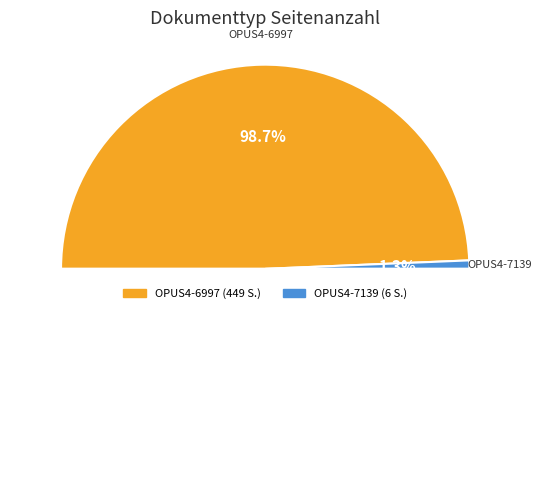

Which slice represents more than half of the pie?

OPUS4-6997